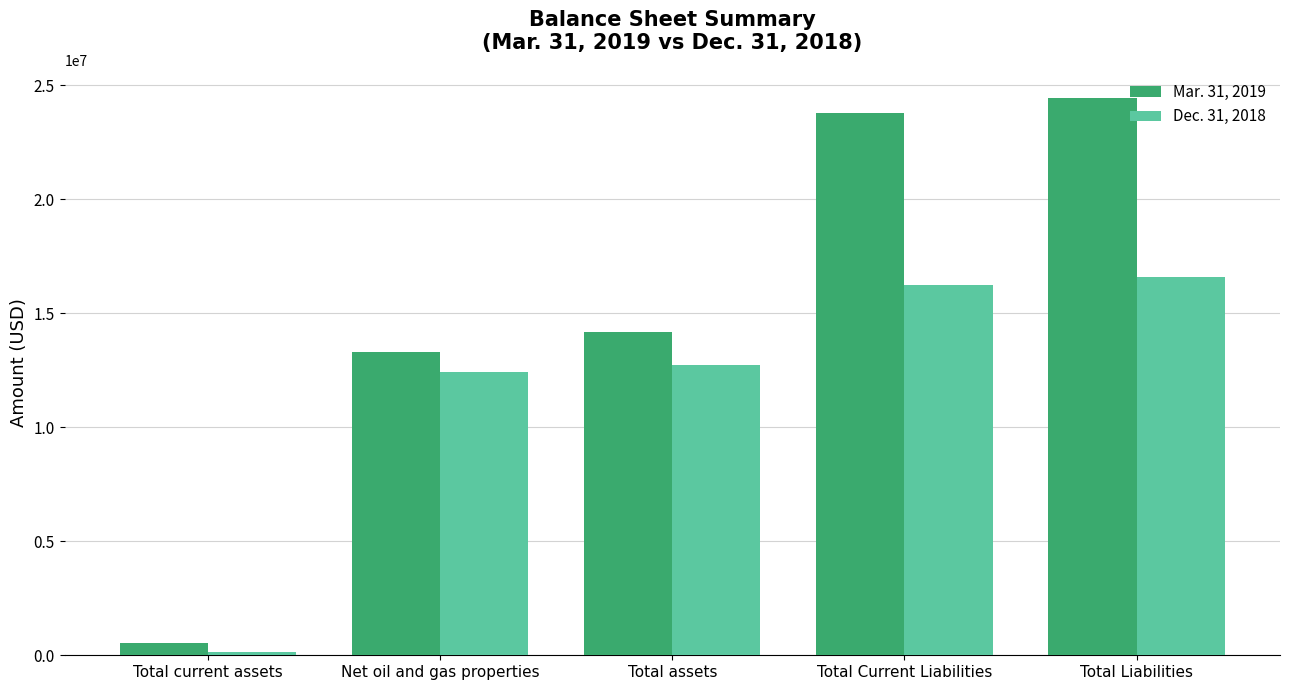

What is the difference between the Dec. 31, 2018 values at Net oil and gas properties and Total Current Liabilities?

3794280